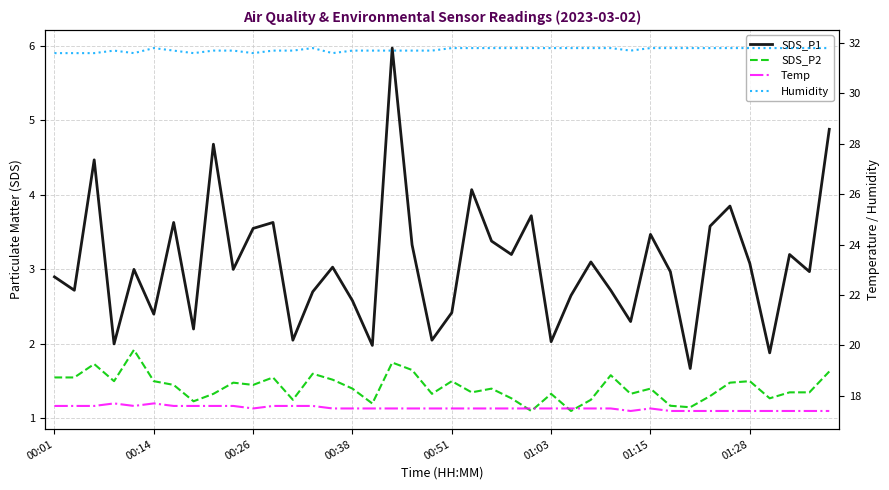

True or false: Humidity and SDS_P2 cross at least once.

False